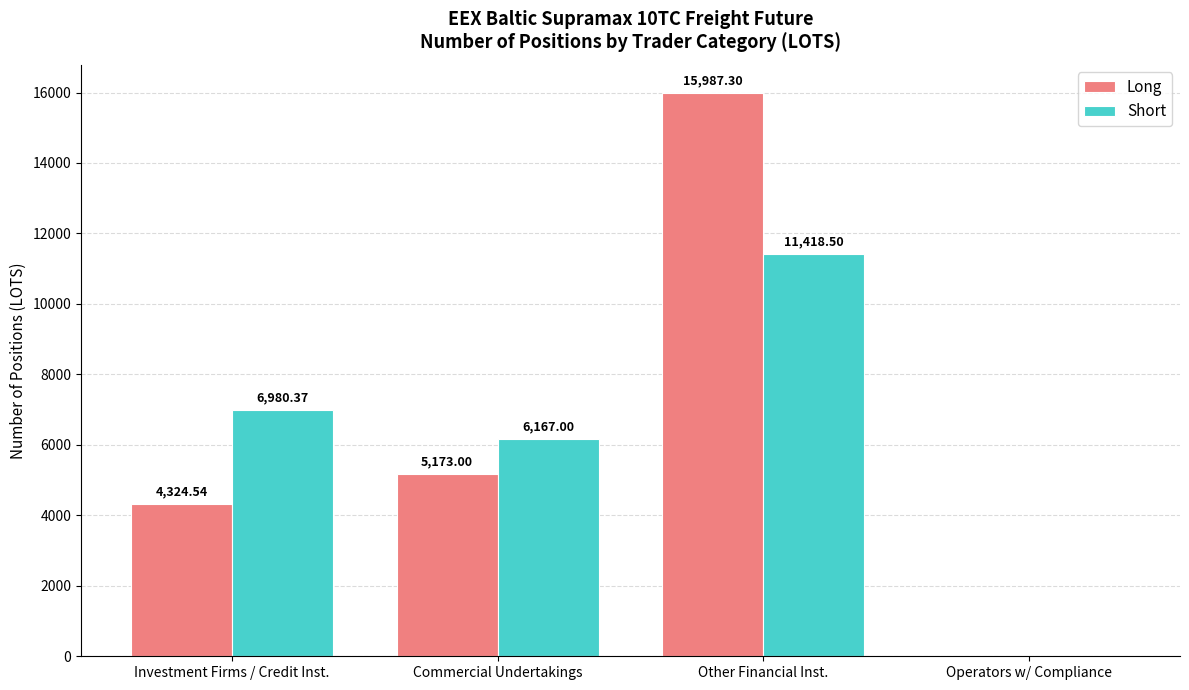

The Short series shows 10630.3 at Commercial Undertakings. True or false?

False